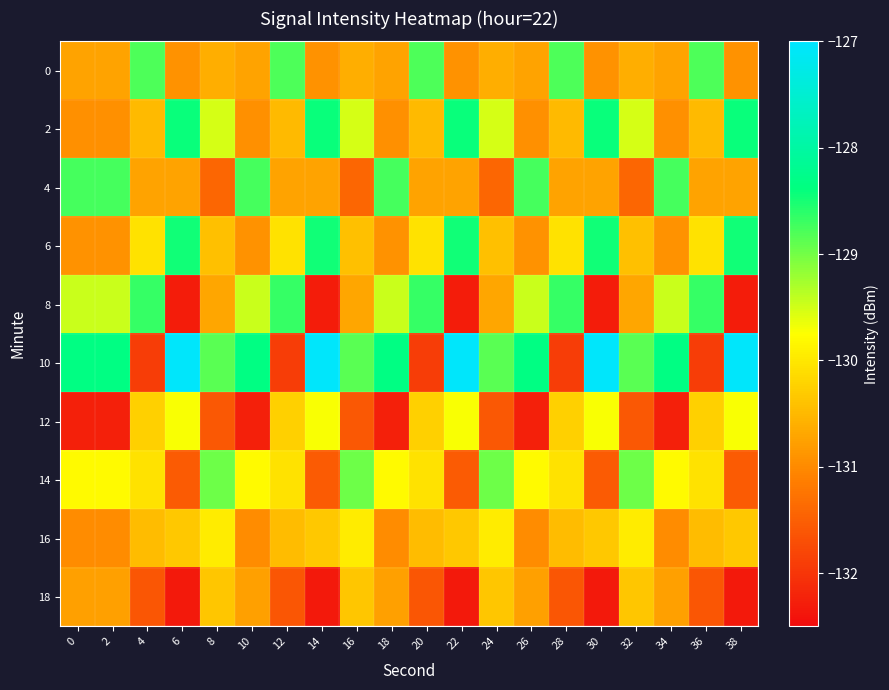

What is the minimum value shown in the chart?

-132.3